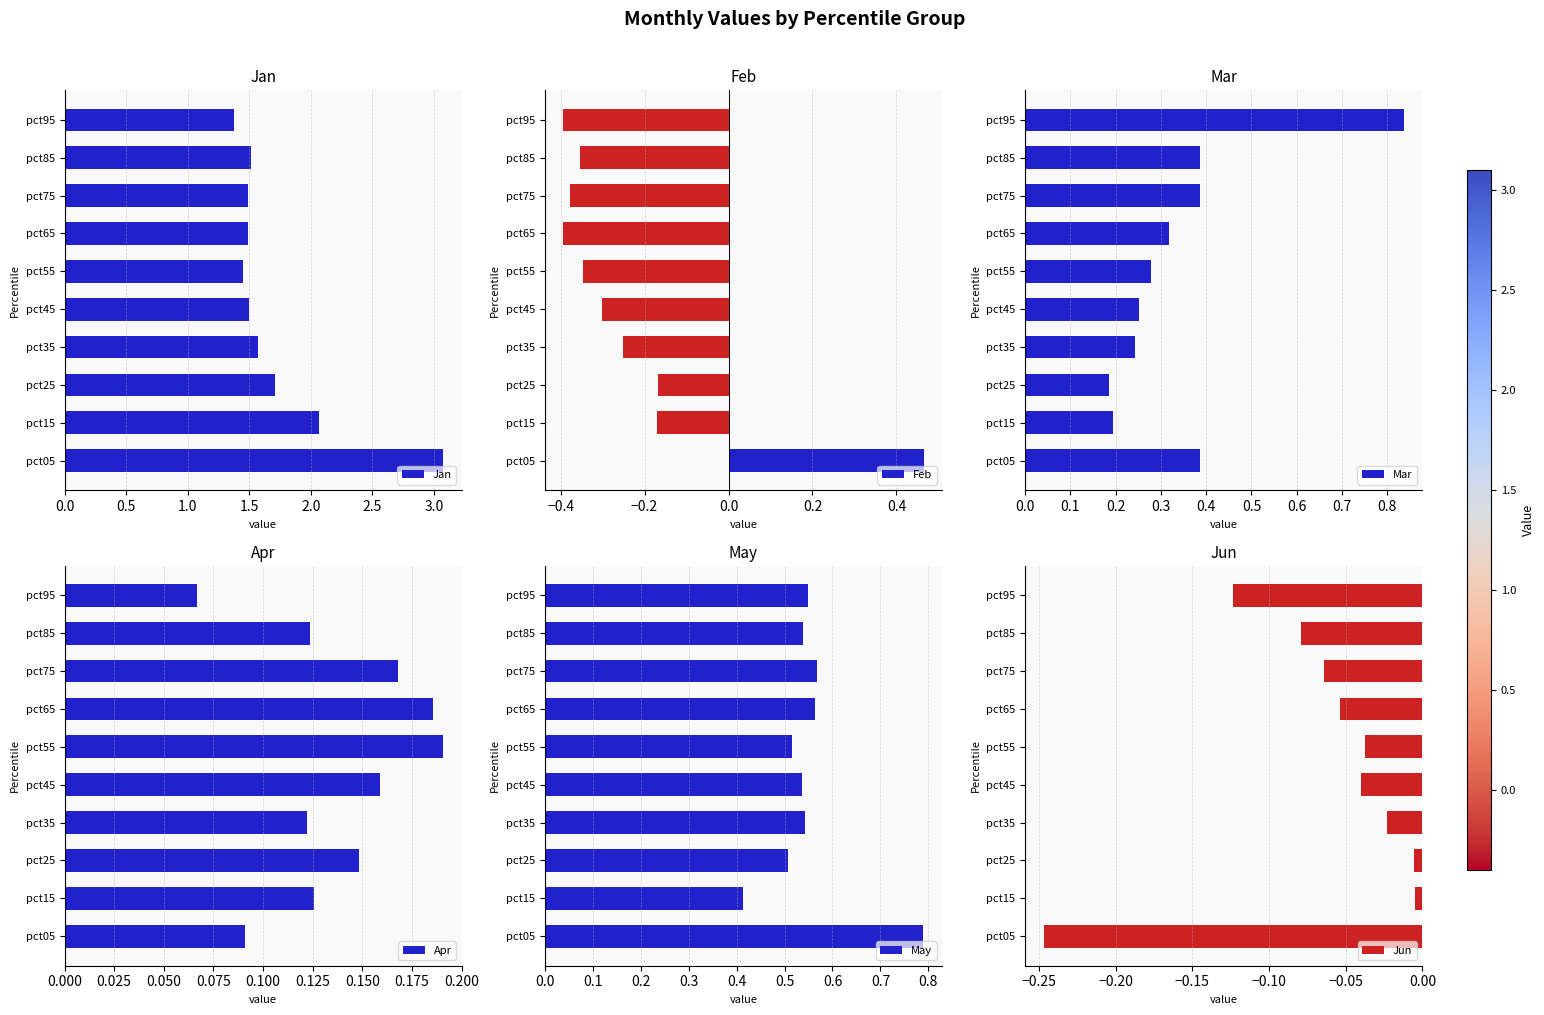

How many May values are between 0 and 1?

10